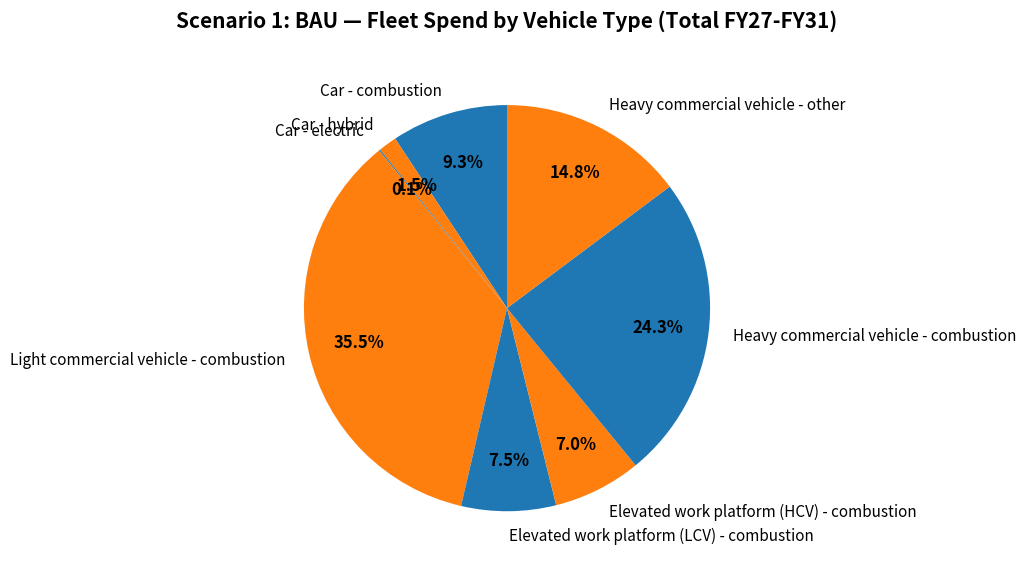

What percentage is the Car - combustion slice, to the nearest percent?

9%